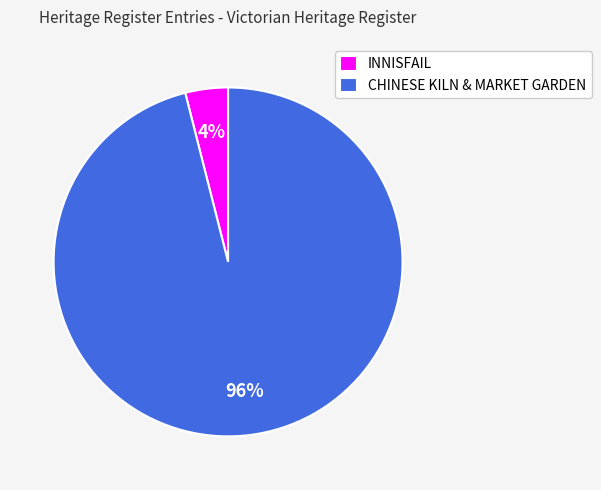

What is the majority slice?

CHINESE KILN & MARKET GARDEN